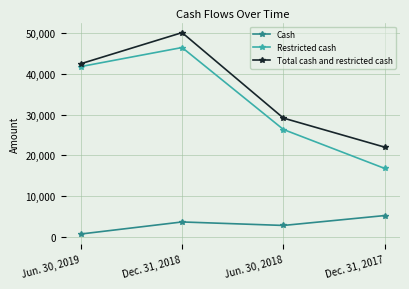

What is the difference between the Restricted cash values at Dec. 31, 2018 and Jun. 30, 2019?

4681